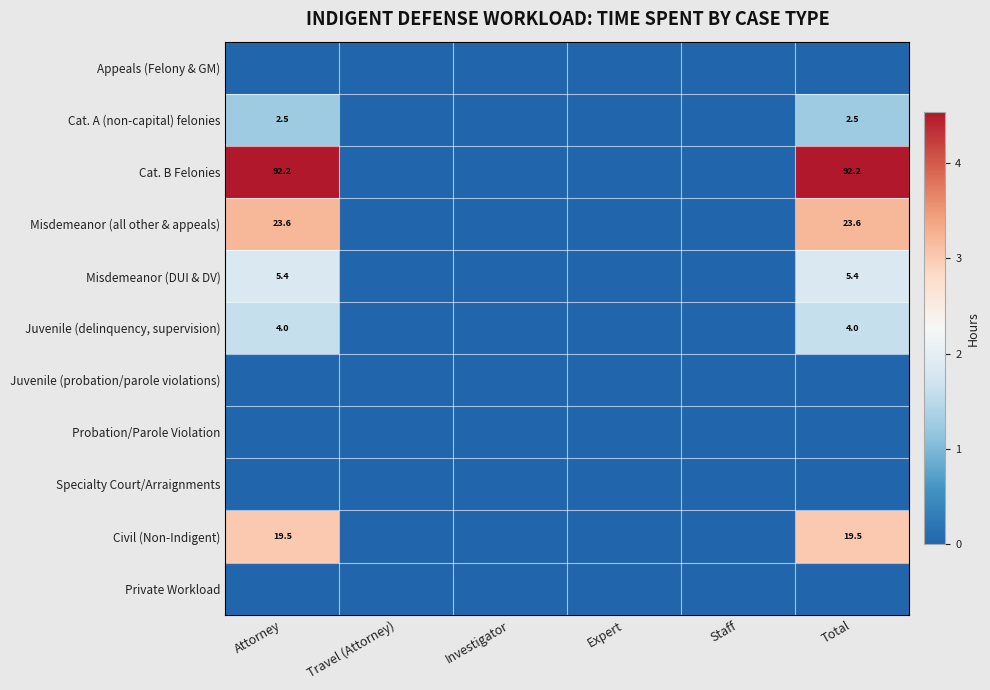

Count the number of data series in this chart.

11